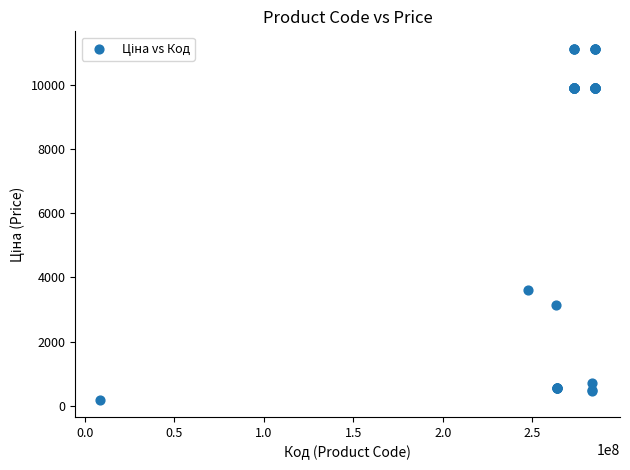

What Y value in the scatter plot is closest to 5657?

3622.2